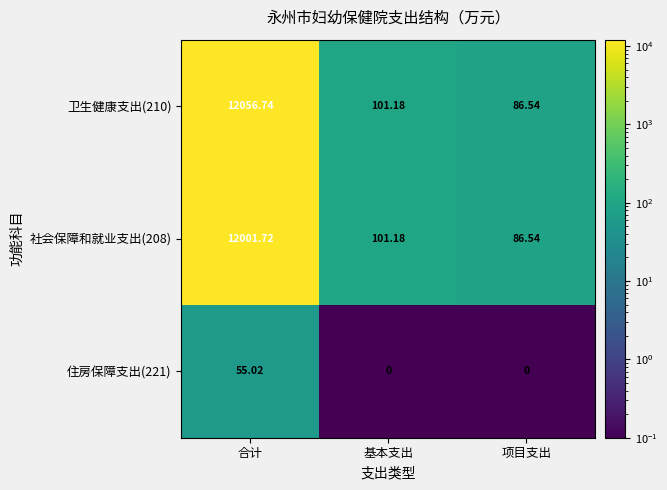

What is the sum of the 社会保障和就业支出(208) values at 项目支出 and 合计?

12088.3